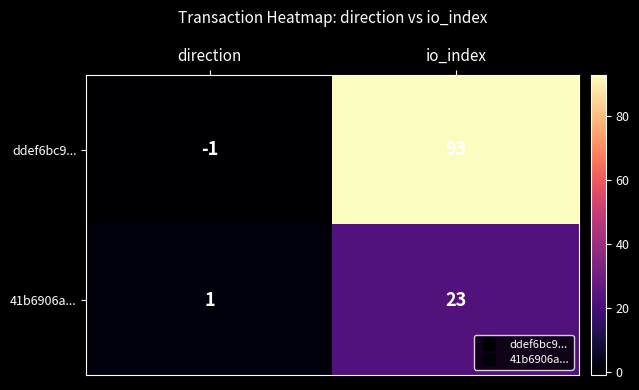

What is the total value across all series at io_index?

116